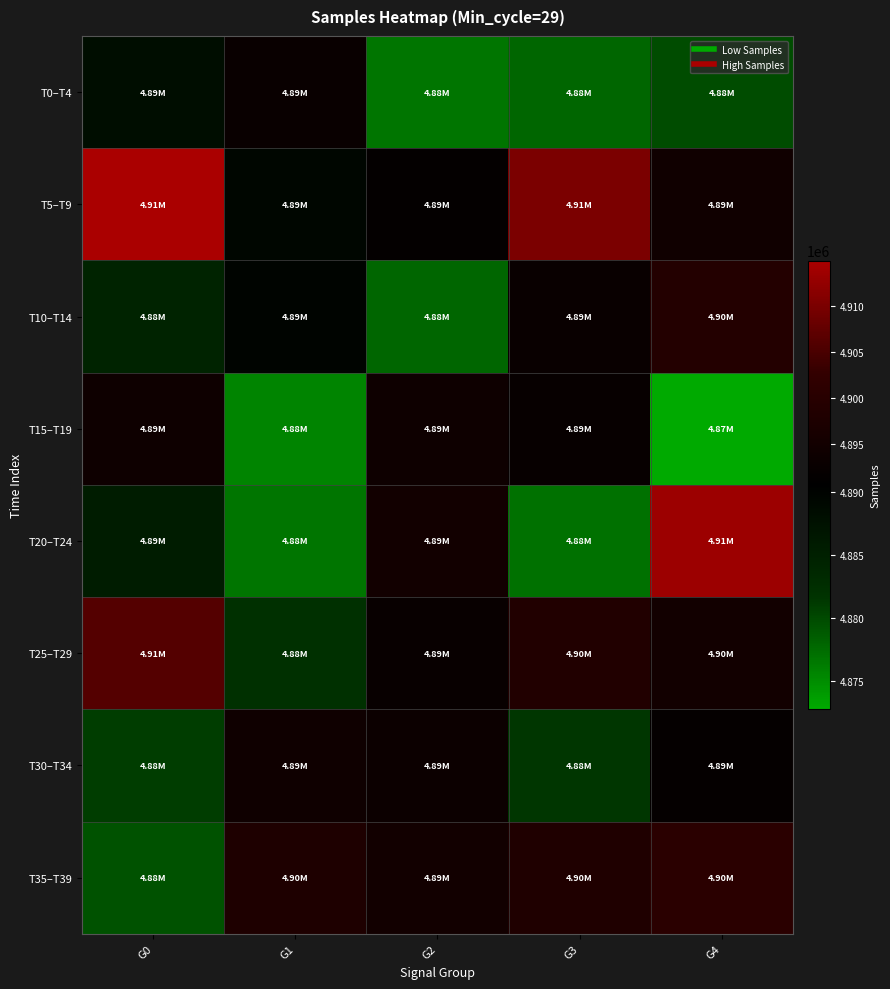

How many series are shown in this chart?

8